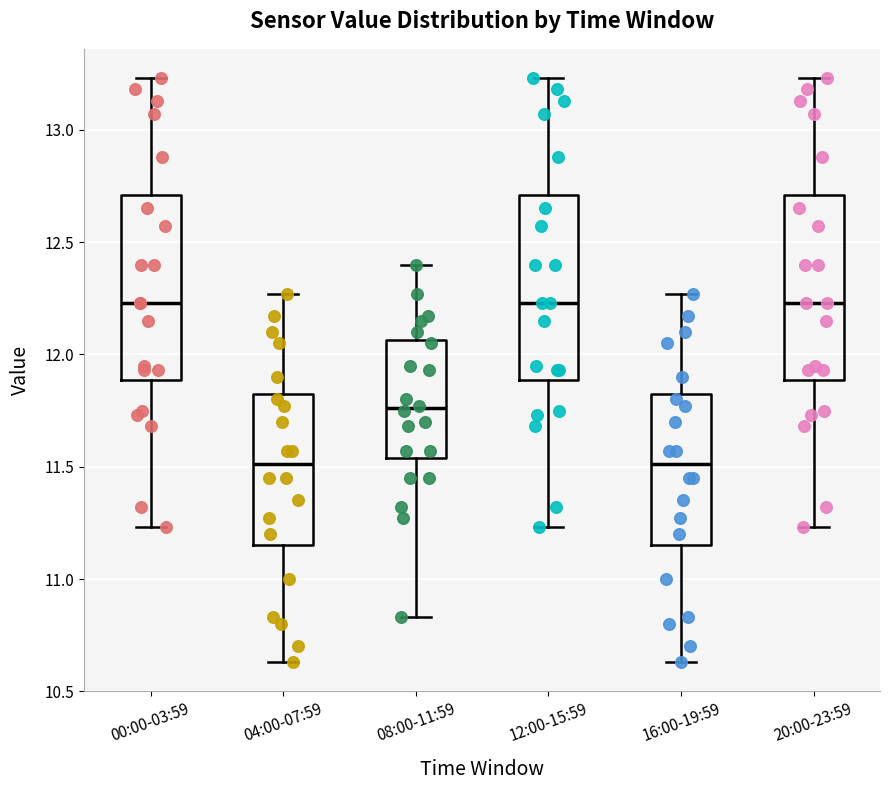

Where is the lower edge of the box for 08:00-11:59 on the y-axis? The values are not printed on the chart, so give them approximately, as read against the axis.

11.55